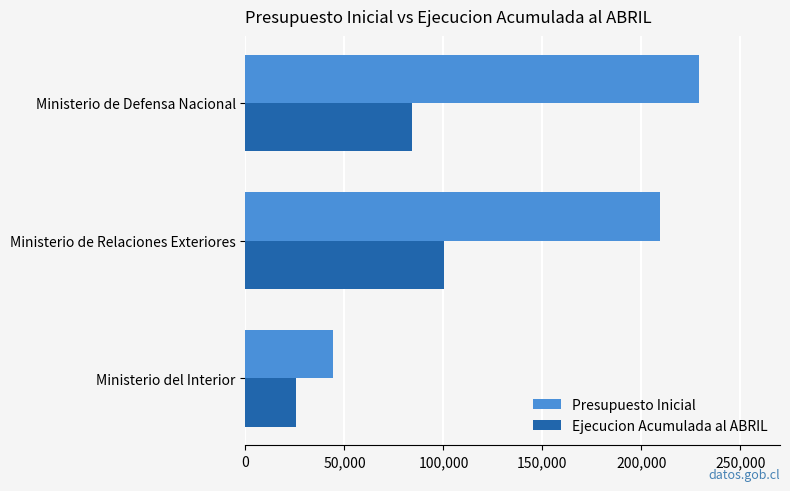

List the series in order of their peak value, highest first.

Presupuesto Inicial, Ejecucion Acumulada al ABRIL